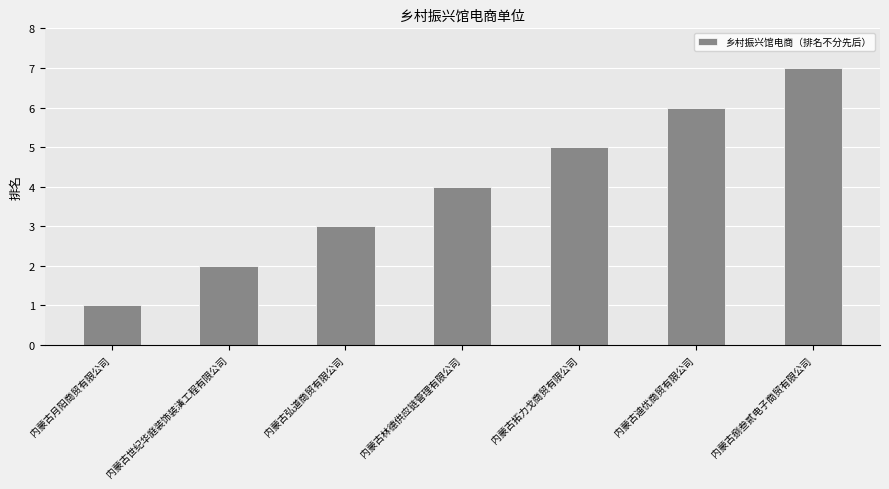

List the labels in order of value, largest first.

内蒙古捌叁贰电子商贸有限公司, 内蒙古迪优商贸有限公司, 内蒙古拓力戈商贸有限公司, 内蒙古林德供应链管理有限公司, 内蒙古弘道商贸有限公司, 内蒙古世纪华庭装饰装潢工程有限公司, 内蒙古月阳商贸有限公司